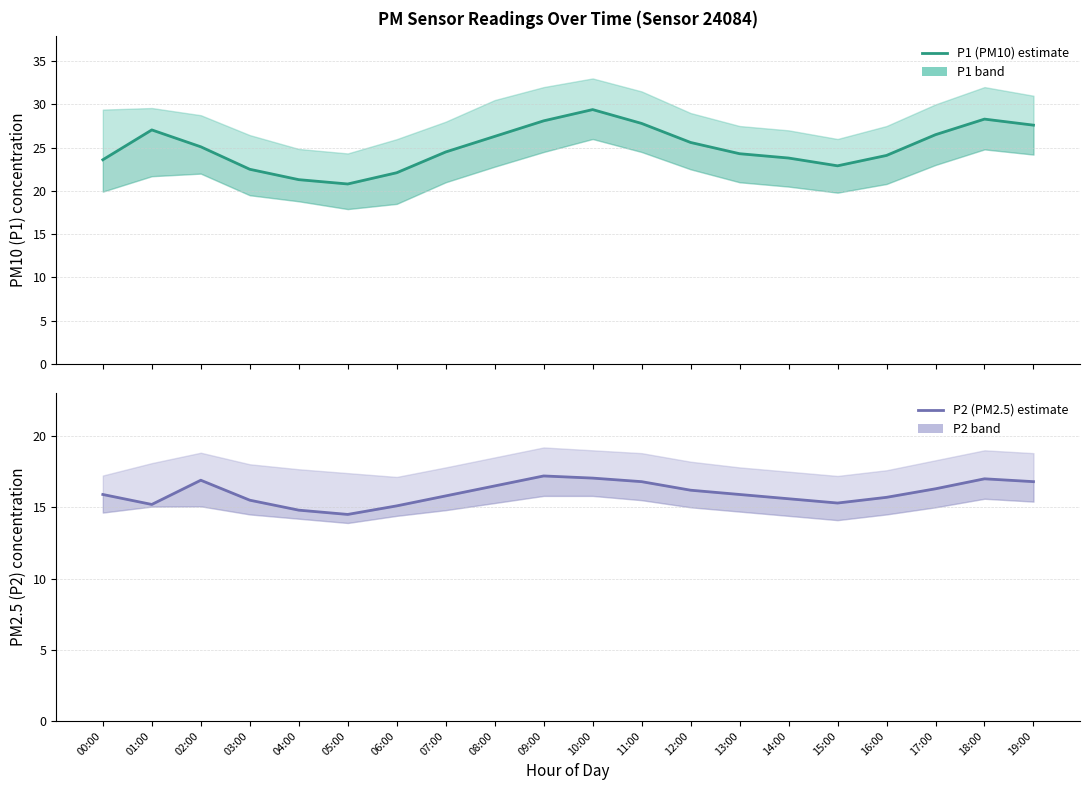

Reading left to right, what are all the values shown in this chart?

P1 (PM10) estimate: 23.6	27.1	25.1	22.5	21.3	20.8	22.1	24.5	26.3	28.1	29.4	27.8	25.6	24.3	23.8	22.9	24.1	26.5	28.3	27.6
P2 (PM2.5) estimate: 15.9	15.2	16.9	15.5	14.8	14.5	15.1	15.8	16.5	17.2	17.1	16.8	16.2	15.9	15.6	15.3	15.7	16.3	17.0	16.8